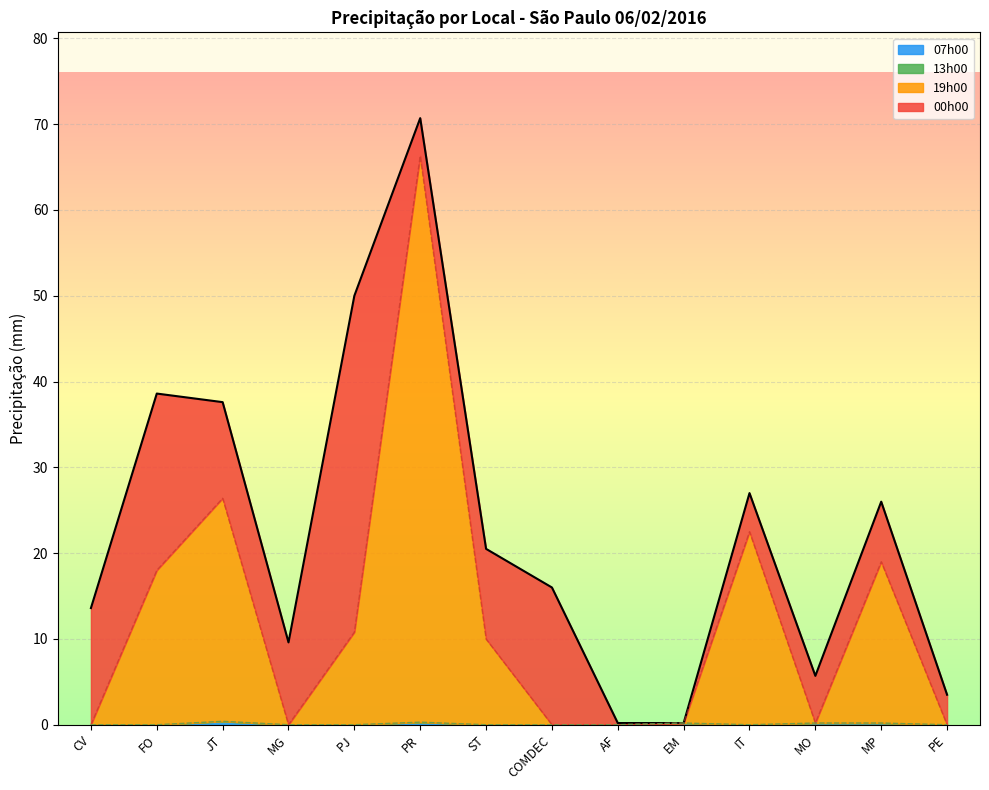

What is the value of the 19h00 point at the 12th from the left?

0.2